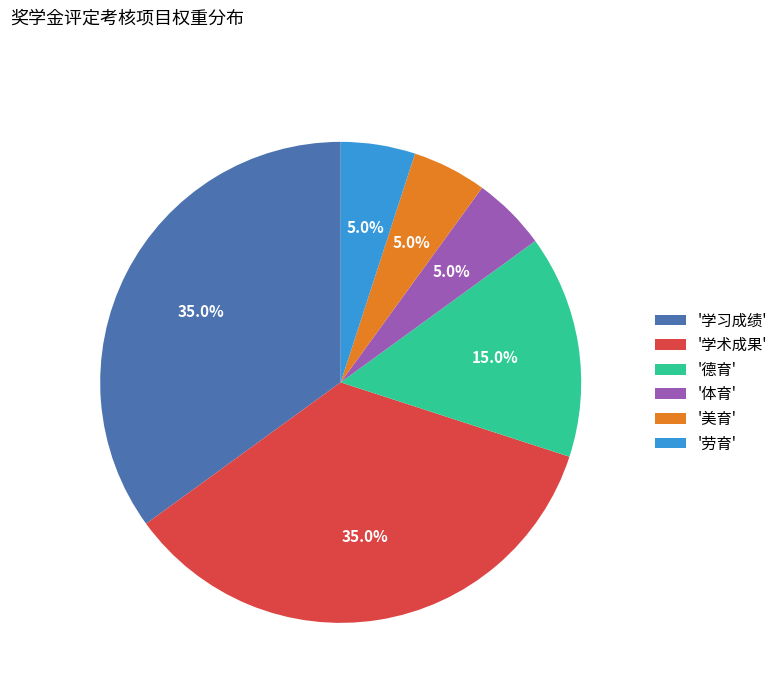

Count the number of slices in the pie.

6